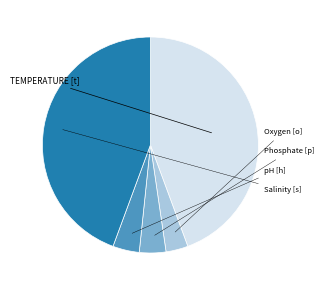

Is there a majority slice in this chart?

No